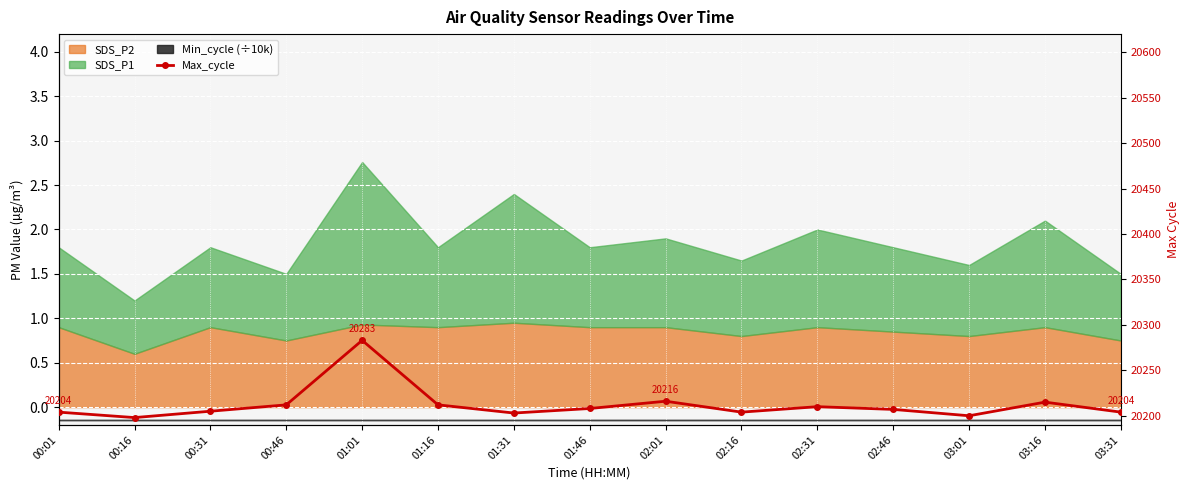

What is the change in value from 00:46 to 03:16?

+3